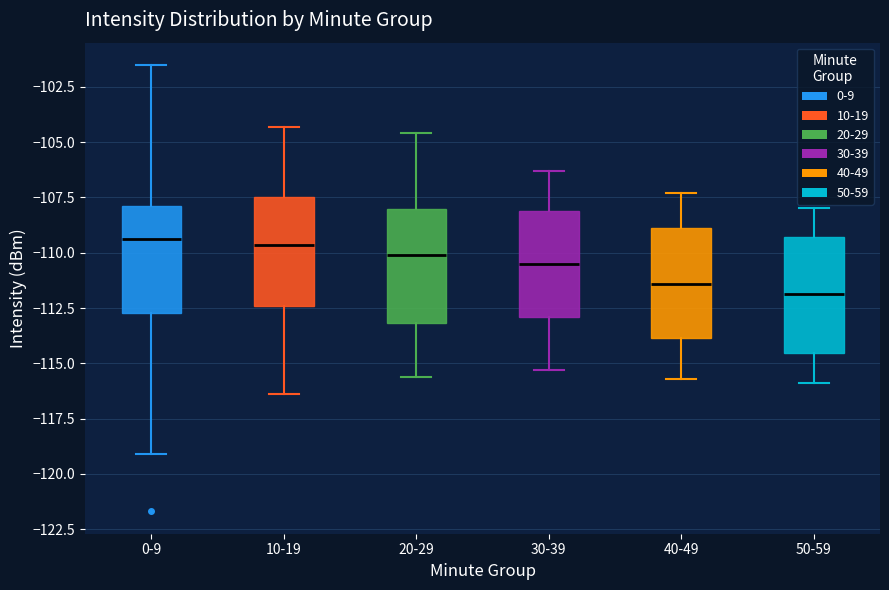

Reading left to right, transcribe this box plot: for each box, give where its median line is, the range the box spans, and where its two whiskers end, as read against the y-axis. The values are not printed on the chart, so give them approximately, as read against the axis.

0-9: median -109.5, box -112.5 to -108.0, whiskers -119.0 to -101.5
10-19: median -109.5, box -112.5 to -107.5, whiskers -116.5 to -104.5
20-29: median -110.0, box -113.0 to -108.0, whiskers -115.5 to -104.5
30-39: median -110.5, box -113.0 to -108.0, whiskers -115.5 to -106.5
40-49: median -111.5, box -114.0 to -109.0, whiskers -115.5 to -107.5
50-59: median -112.0, box -114.5 to -109.5, whiskers -116.0 to -108.0